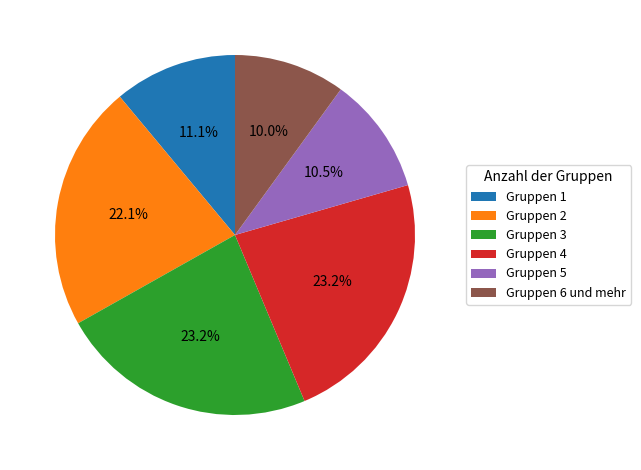

Between Gruppen 5 and Gruppen 2, which is larger?

Gruppen 2